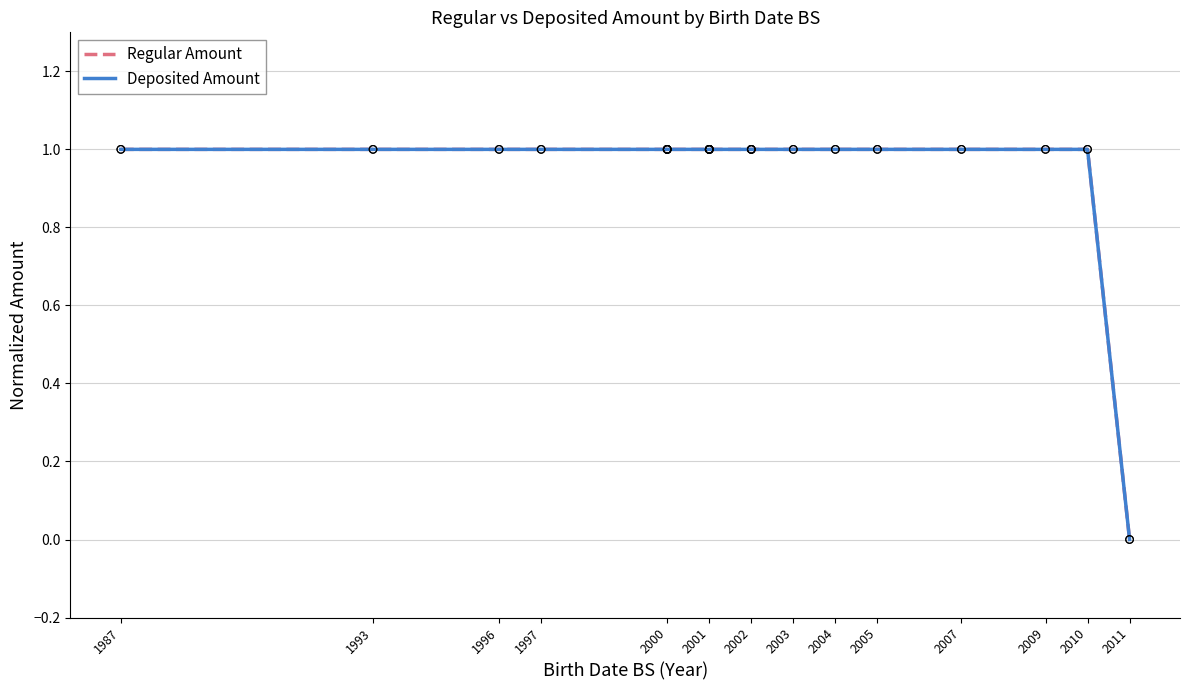

Which series has the widest spread of Y values?

Regular Amount